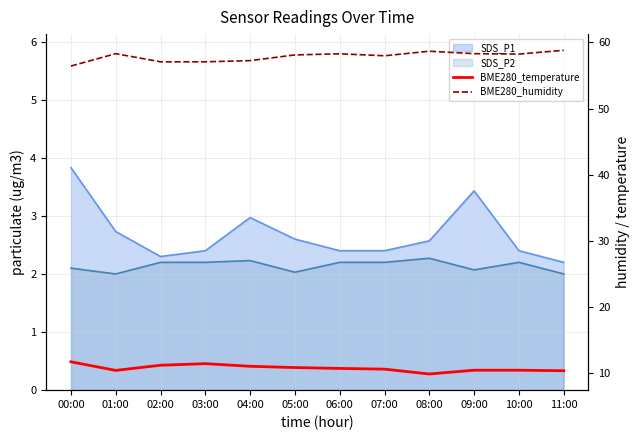

What is the sum of the BME280_temperature values at 09:00 and 11:00?

20.8